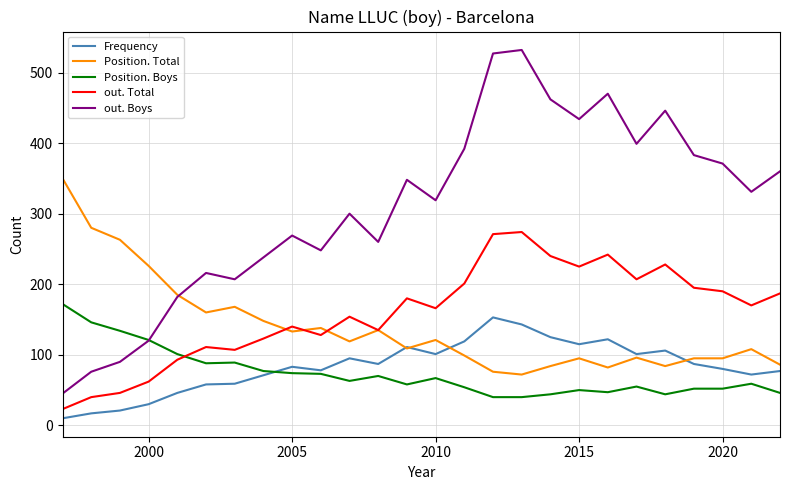

In Frequency, how many points are higher than both neighbors (excluding endpoints)?

6